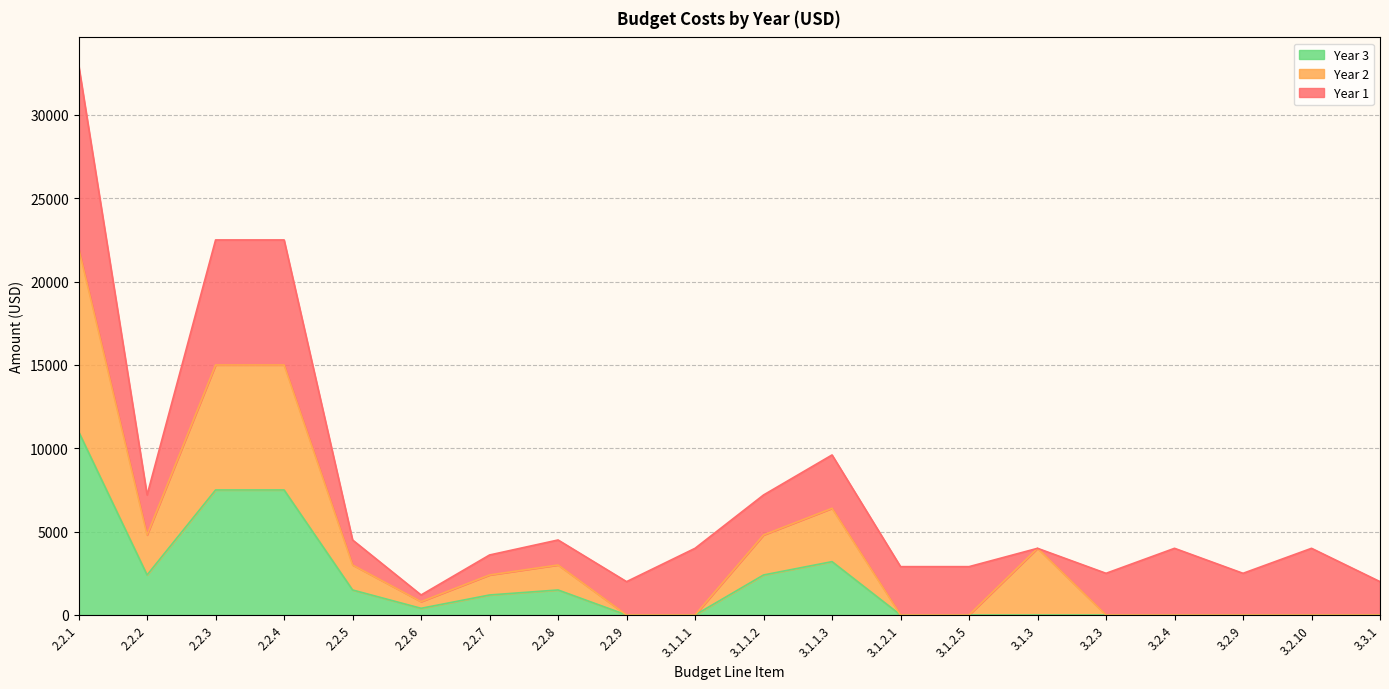

The value of Year 3 at 3.2.9 is 0. True or false?

True